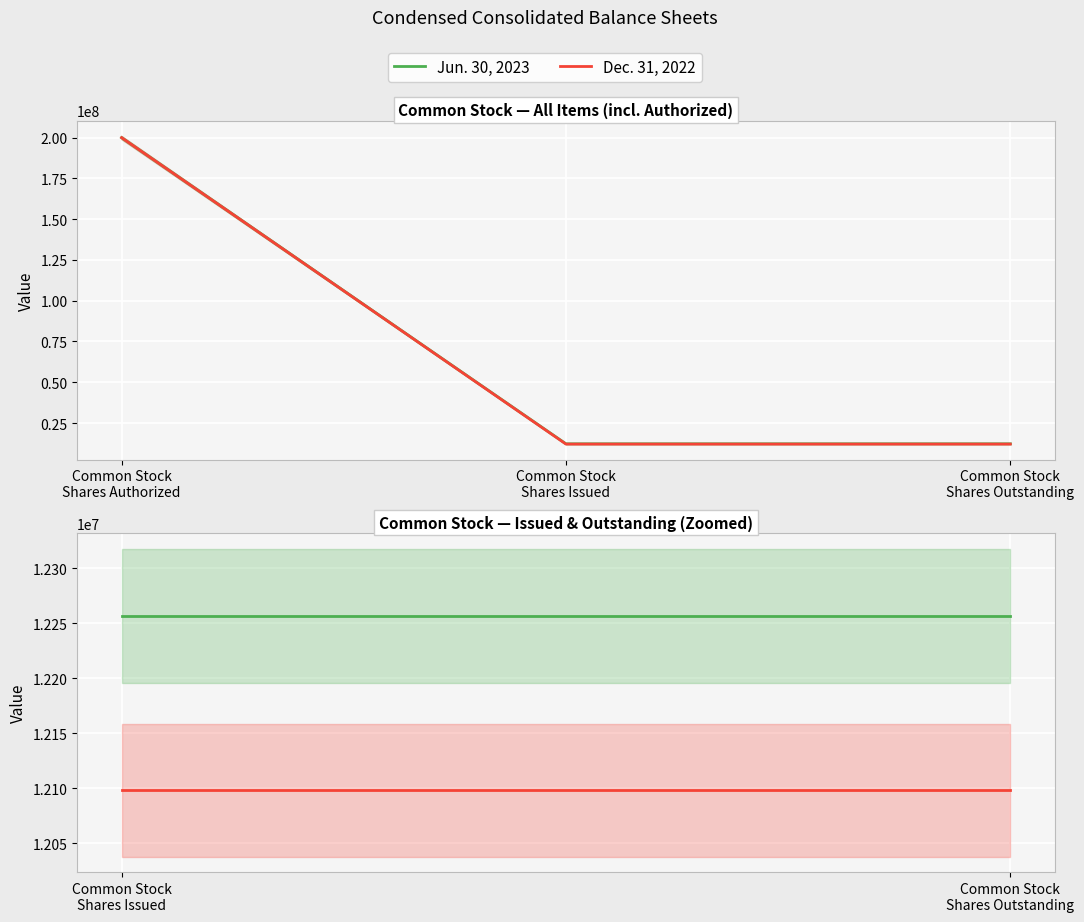

At Common Stock Shares Outstanding, list the series in order from largest to smallest.

Jun. 30, 2023, Dec. 31, 2022